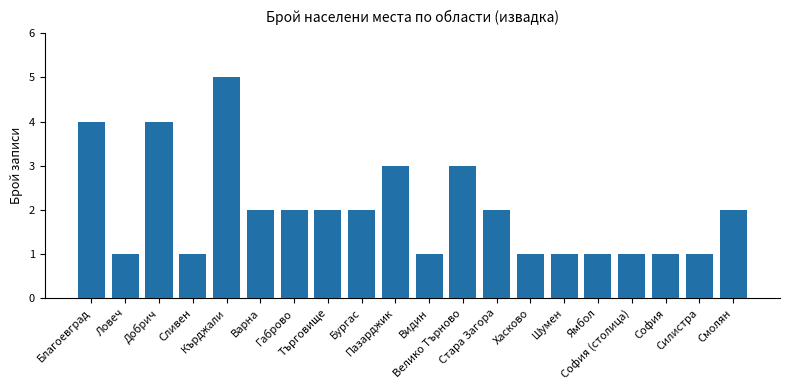

Reading left to right, extract all data points from this chart.

4	1	4	1	5	2	2	2	2	3	1	3	2	1	1	1	1	1	1	2